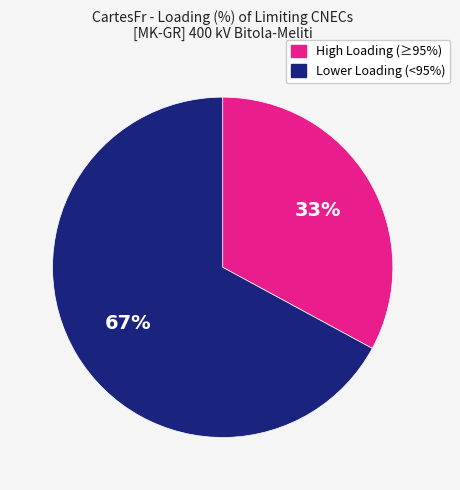

Is there any slice that represents more than half of the pie?

Yes